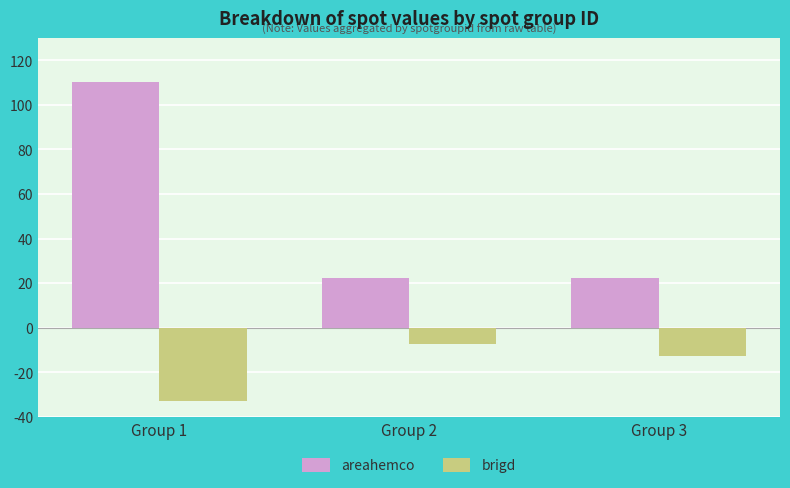

Rank the series by their maximum value, from lowest to highest.

brigd, areahemco